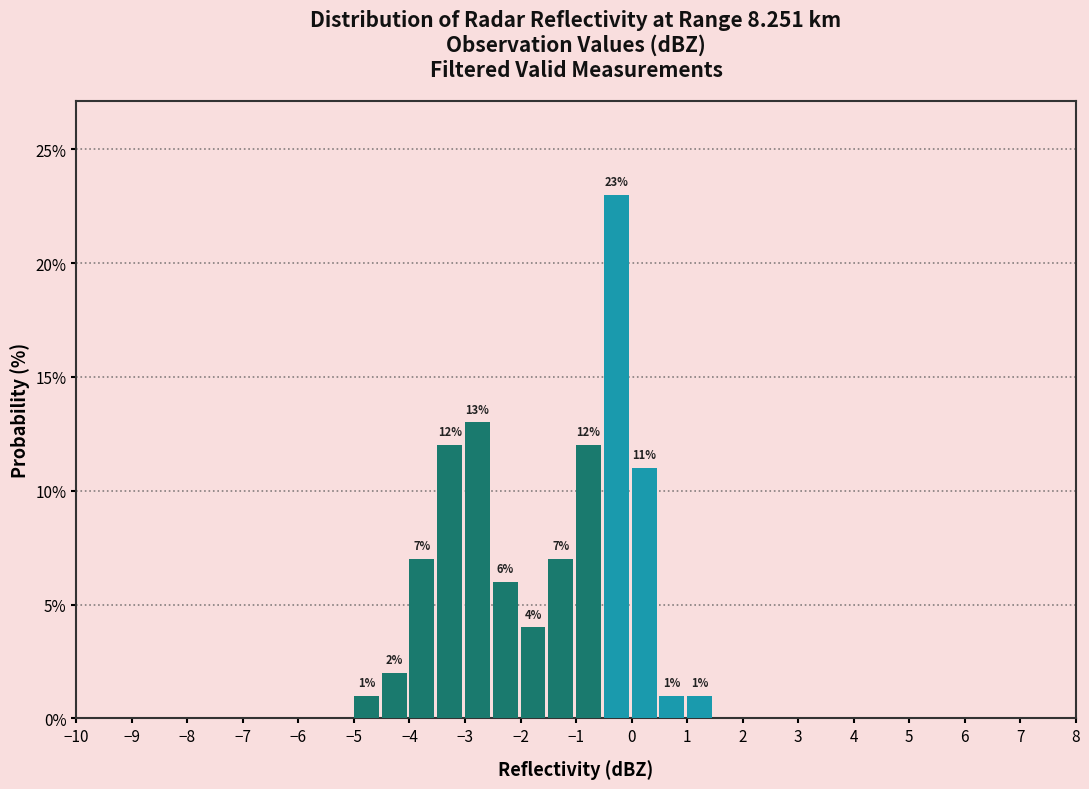

Which range on the x-axis has the tallest bar?

-0.5 to 0.0